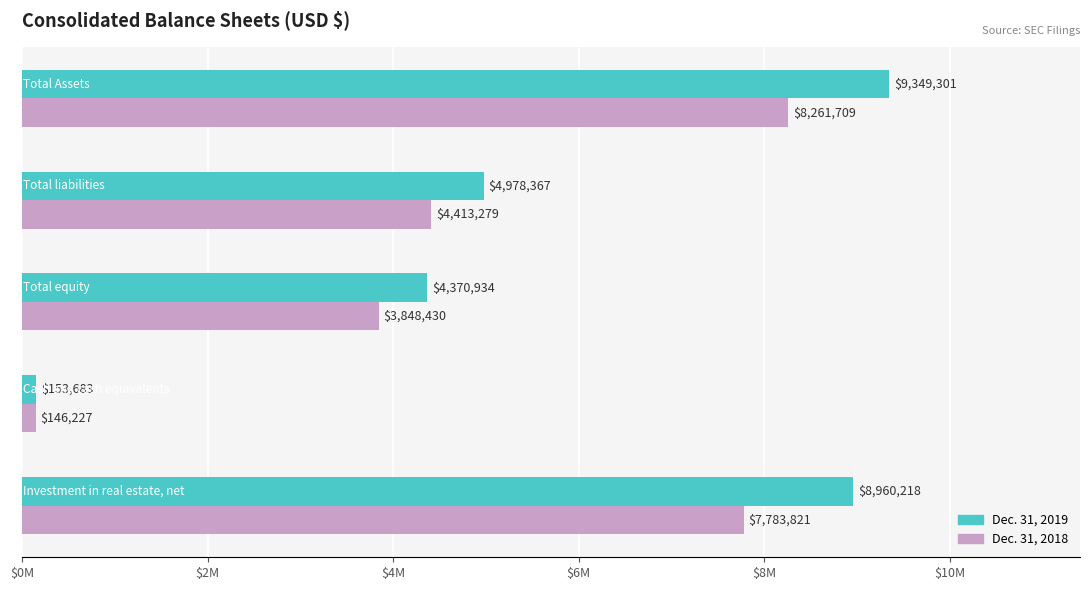

What are all the series names shown in the legend?

Dec. 31, 2019, Dec. 31, 2018